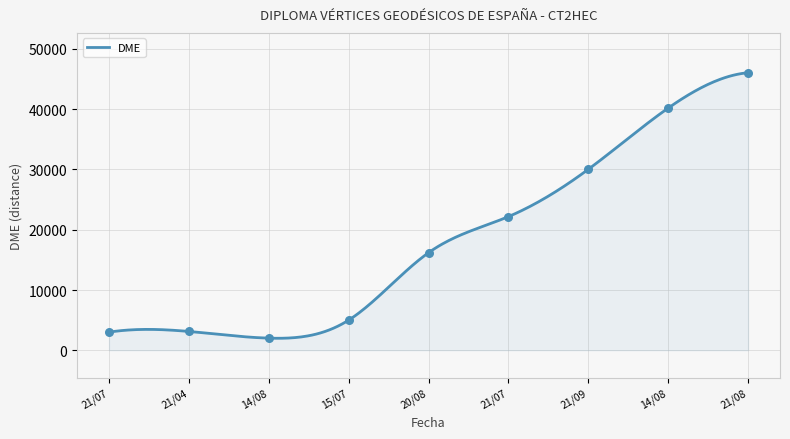

What is the lowest value of the DME series?

2009.5